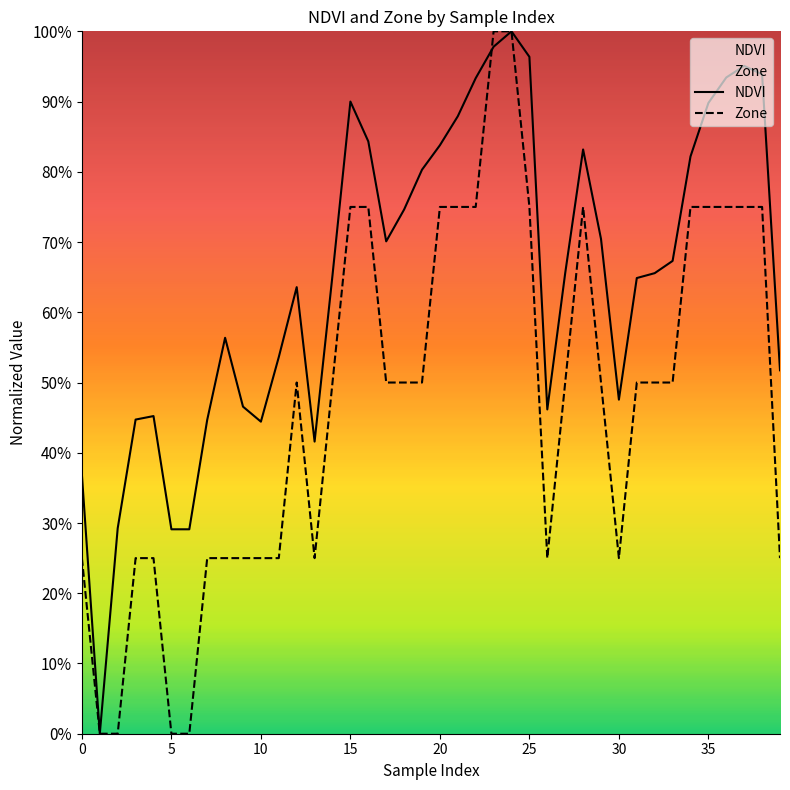

How many interior local peaks does the NDVI series have?

7